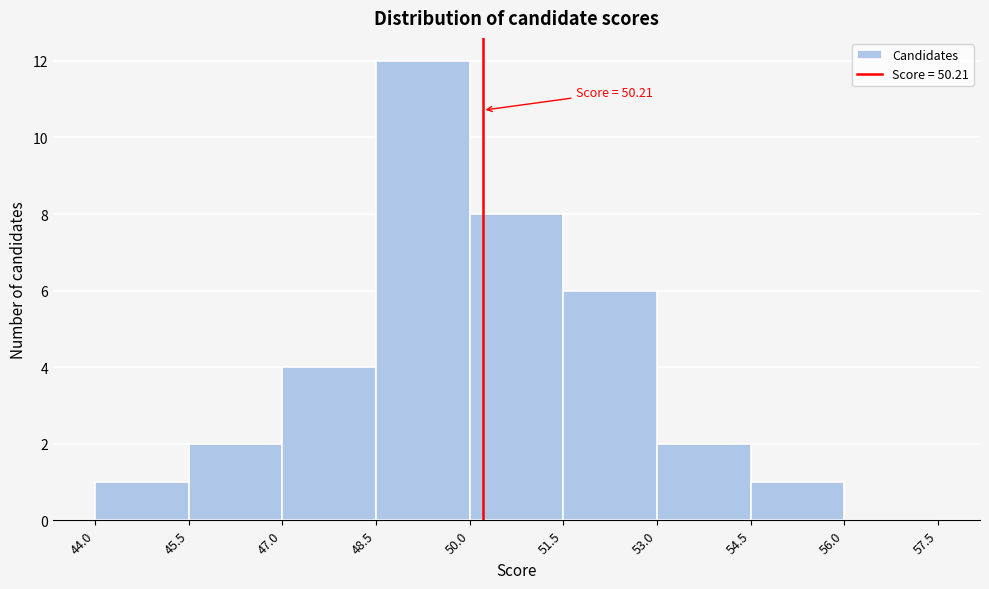

Over which range of the x-axis is the bar tallest?

48.5 to 50.0